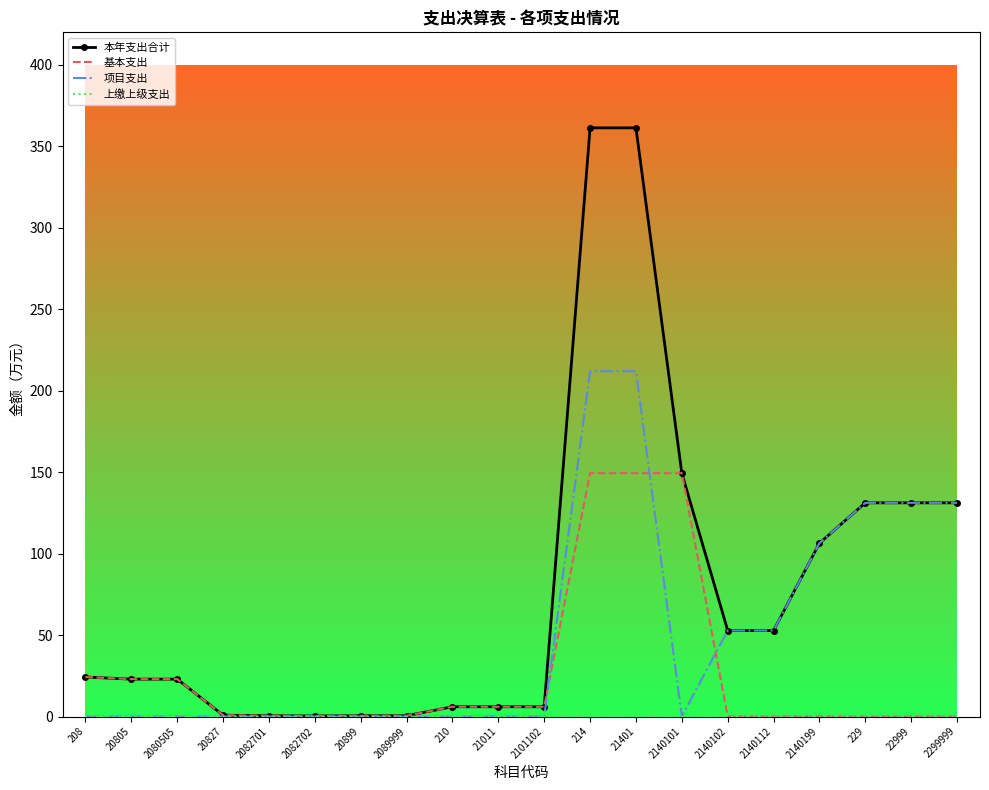

What position from the right is 2080505?

18